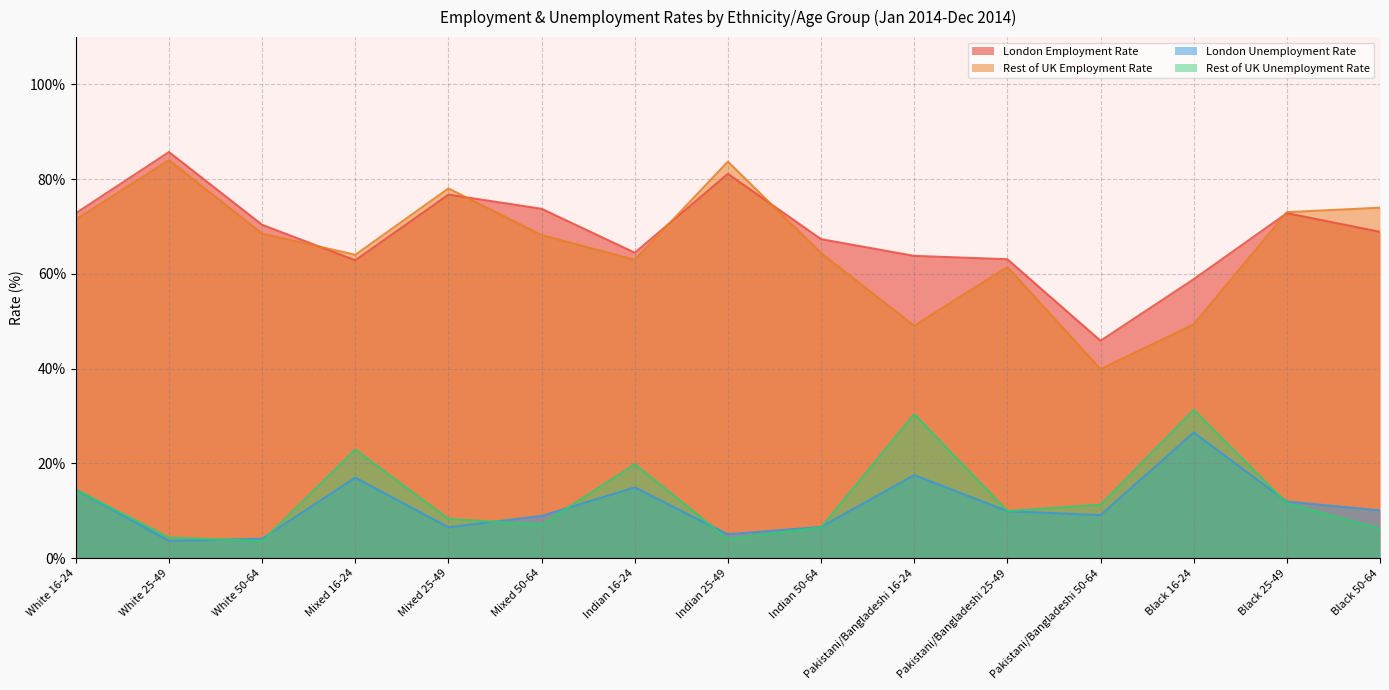

The value of London Employment Rate at Pakistani/Bangladeshi 25-49 is 23.1. True or false?

False